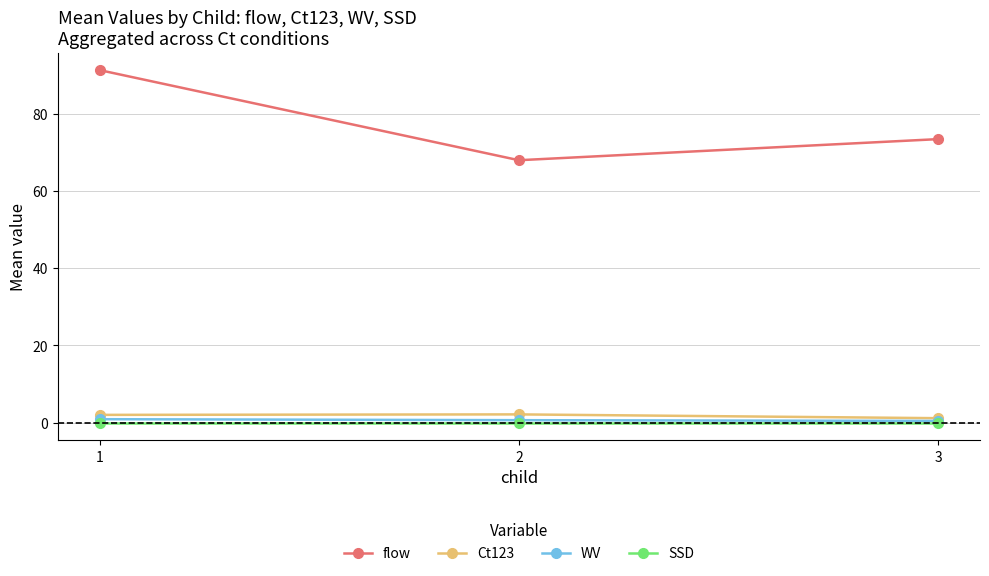

Which series has the widest spread of values?

flow